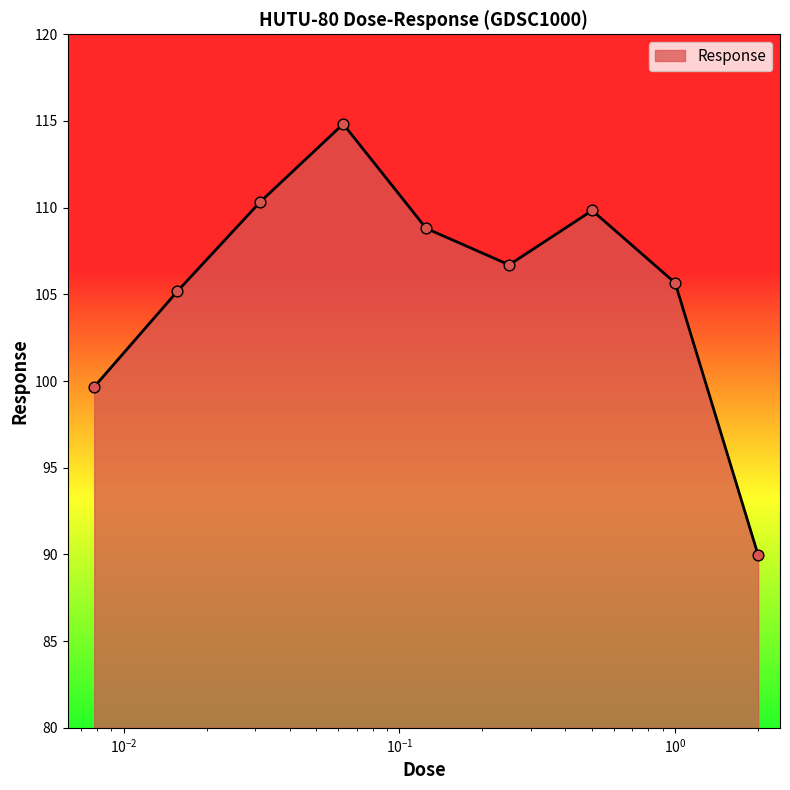

What is the maximum value shown in the chart?

114.8